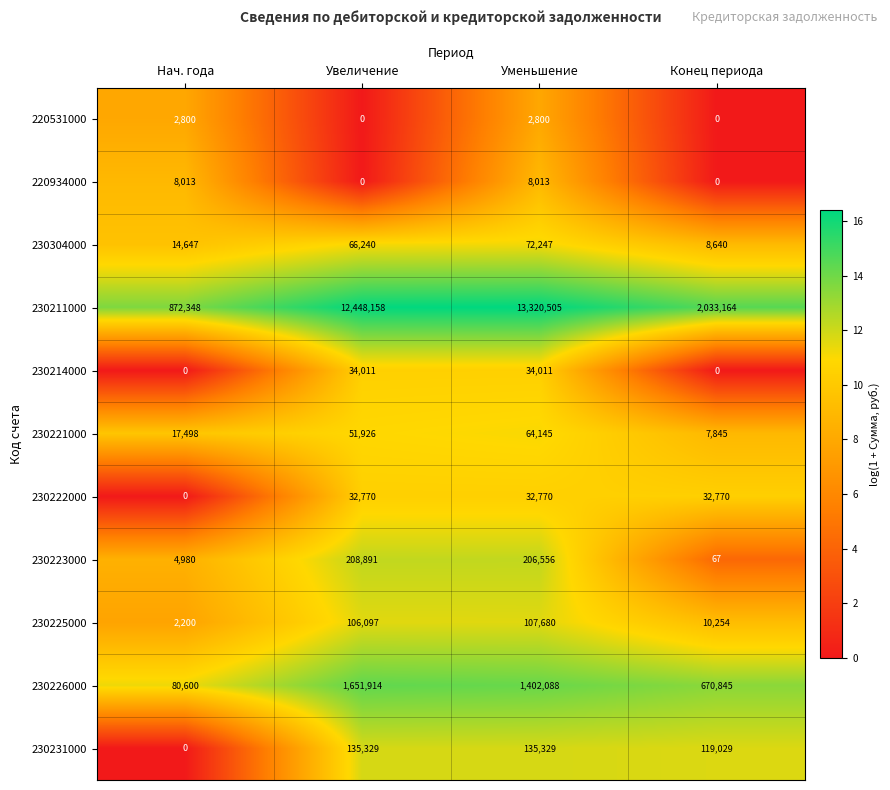

What is the difference between the highest and lowest values at Уменьшение?

13317705